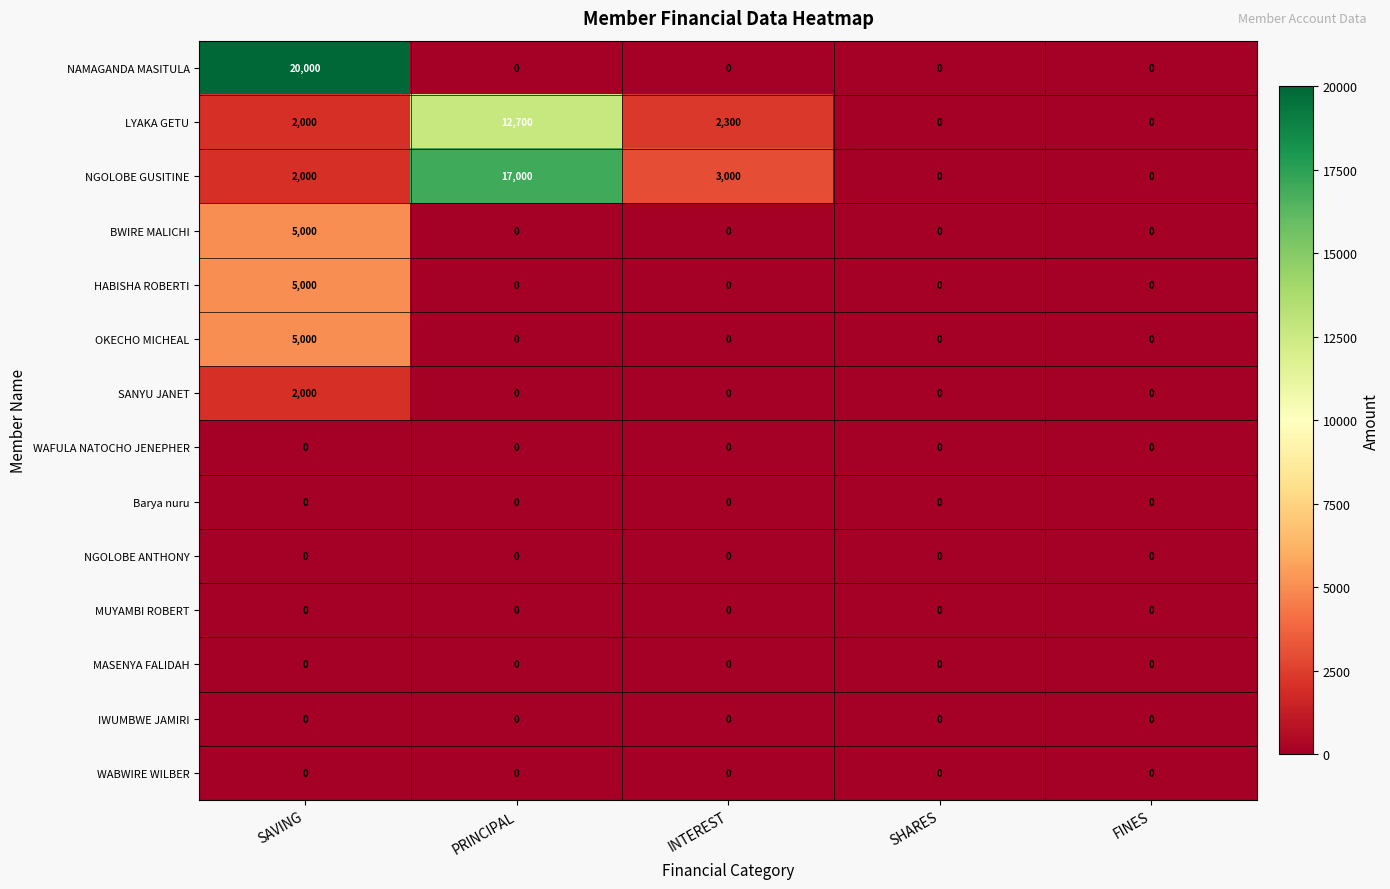

At which label does LYAKA GETU reach its peak?

PRINCIPAL